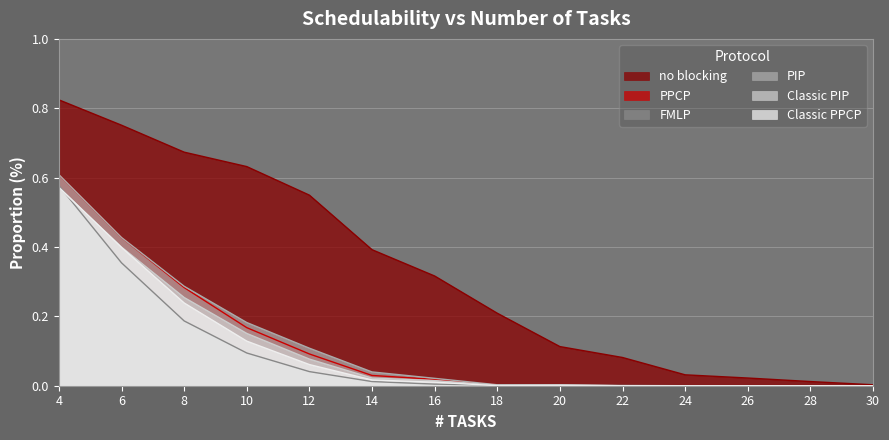

What is the difference between the Classic PPCP values at 4 and 22?

0.6